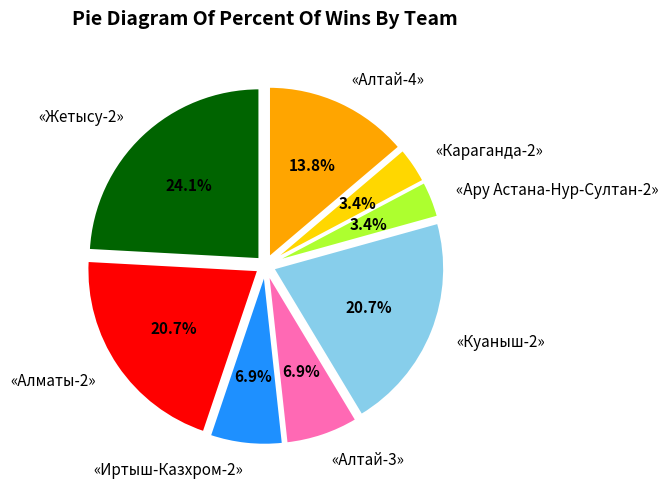

What portion of the pie excludes «Караганда-2»?

96.6%